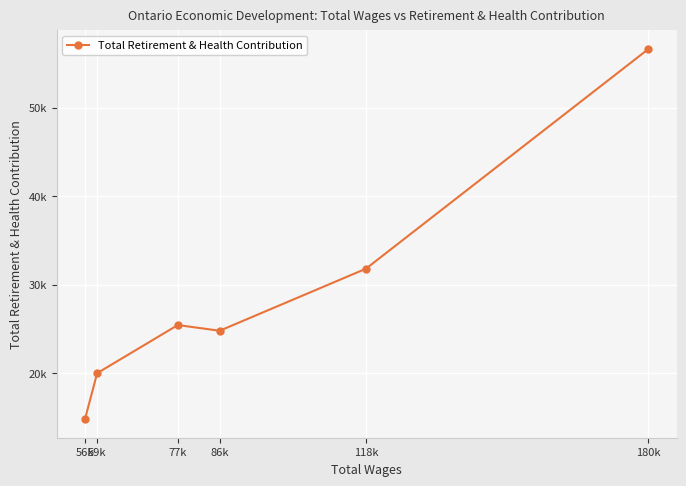

How many points are higher than both their immediate neighbors (excluding endpoints)?

1